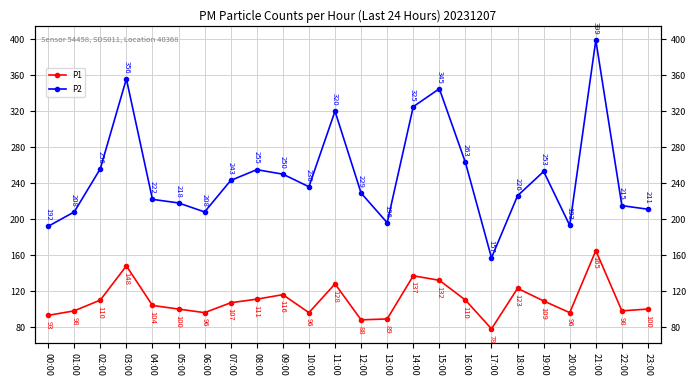

In P1, how many points are higher than both neighbors (excluding endpoints)?

6